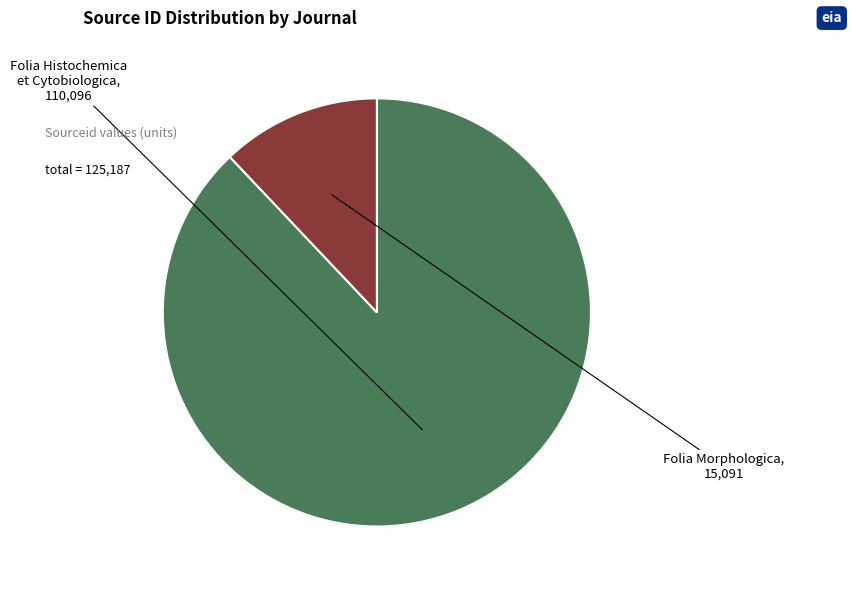

Is it true that Folia Morphologica is 12% of the pie?

True